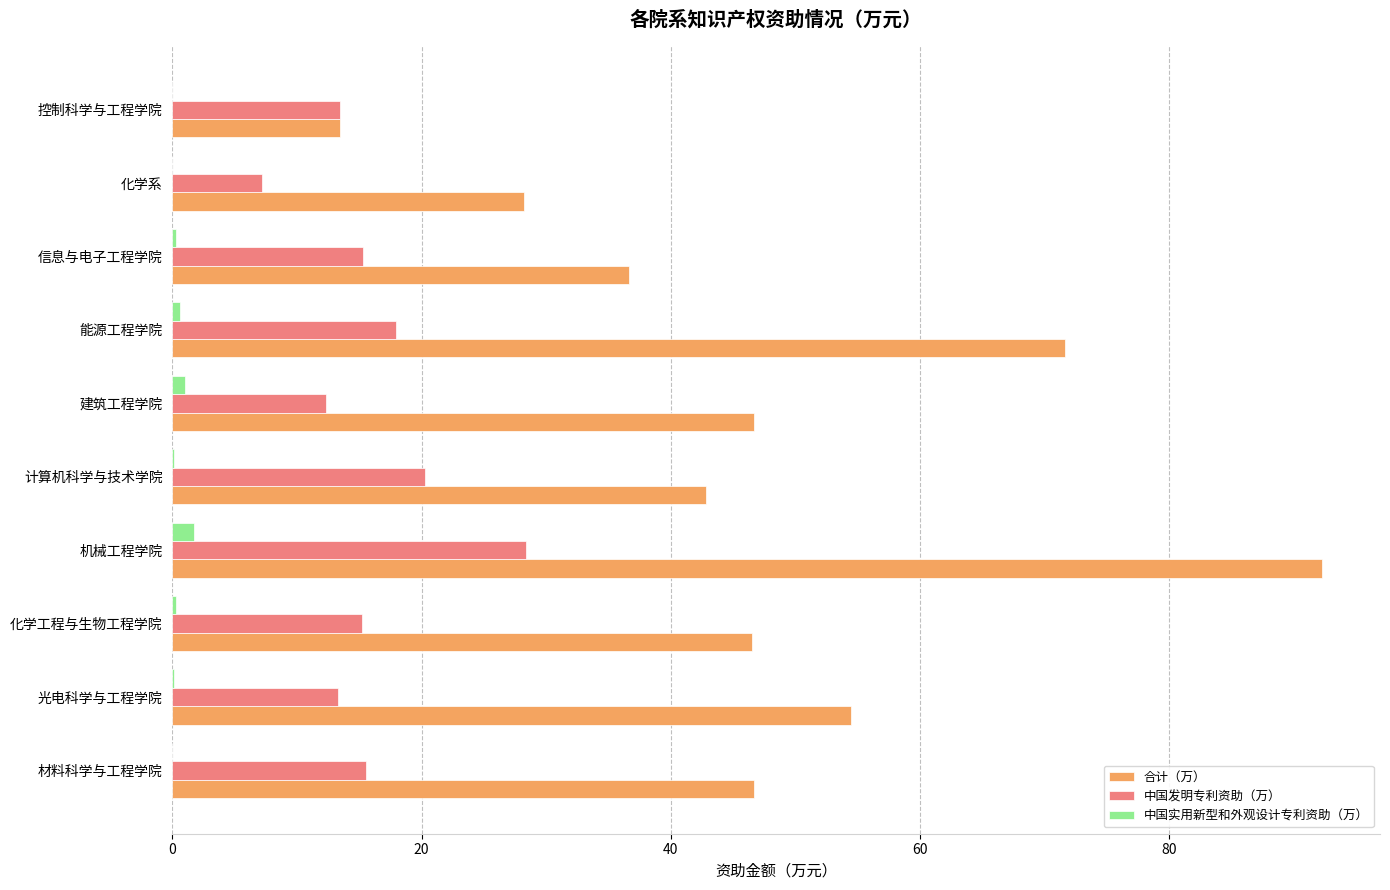

What is the sum of all 合计（万） values?

479.2